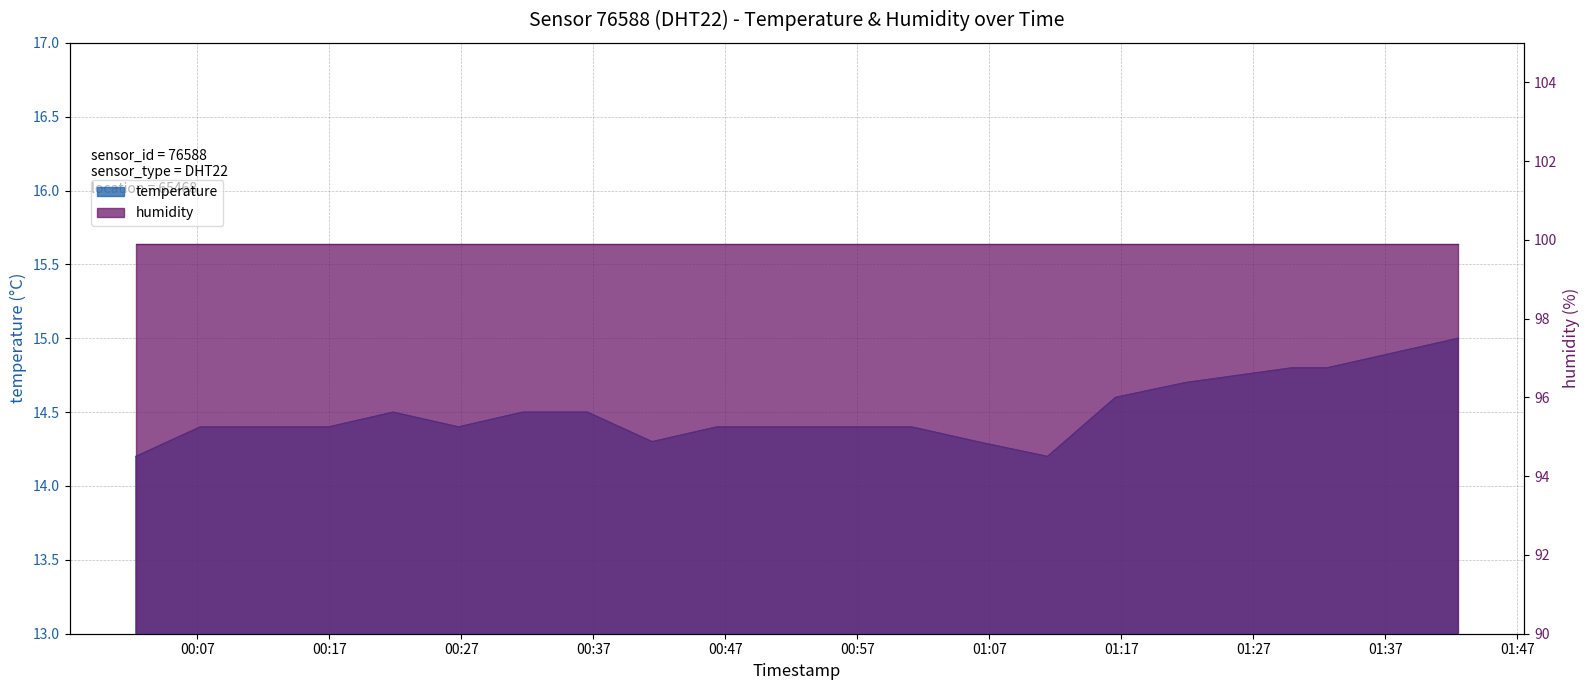

What is the value of the 18th point from the left?

14.8